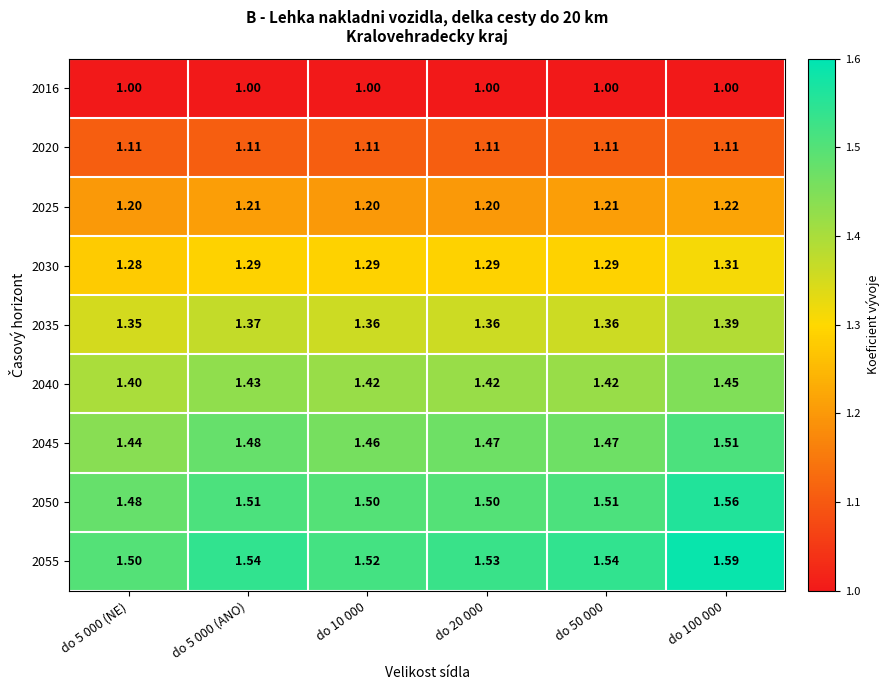

Which series has the largest total across all categories?

2055